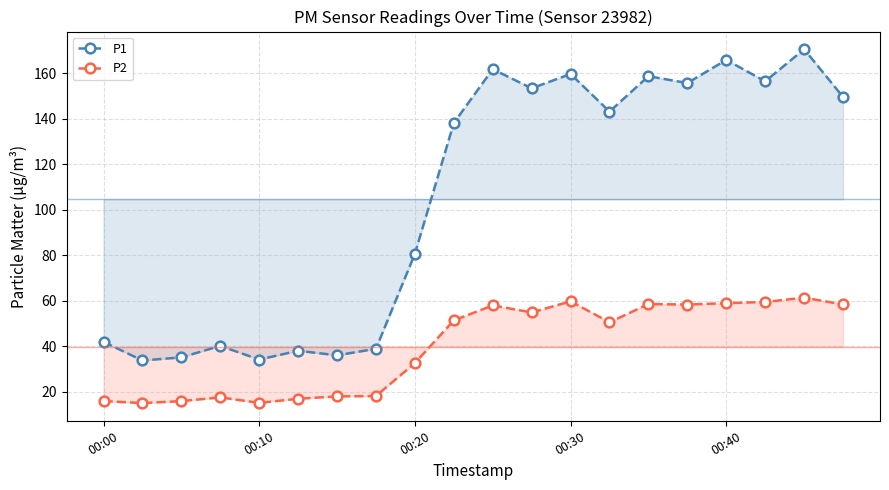

True or false: P2 has a value of 8.9 at 00:40.

False